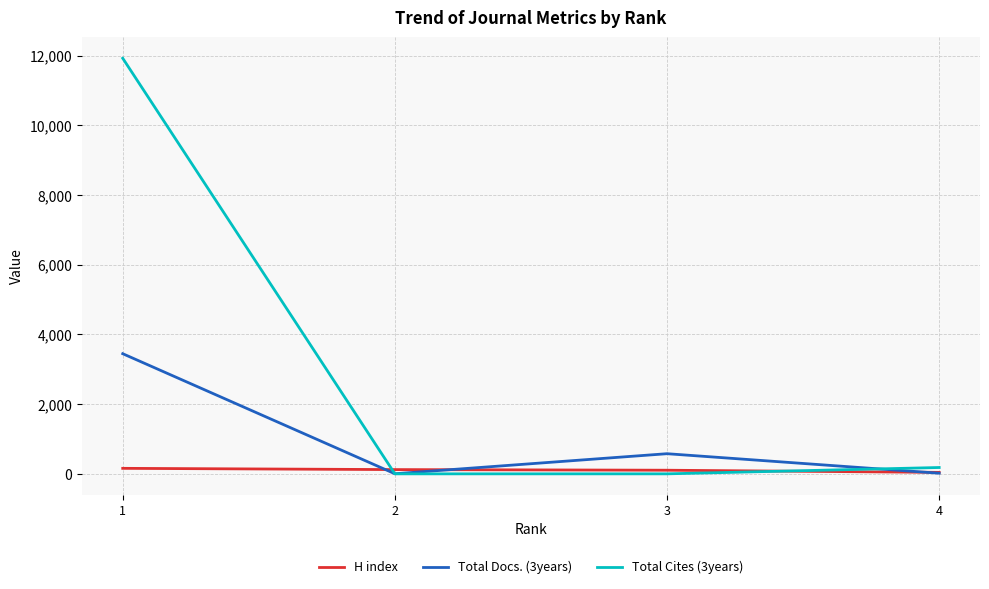

List the series in order of their overall mean, lowest first.

H index, Total Docs. (3years), Total Cites (3years)